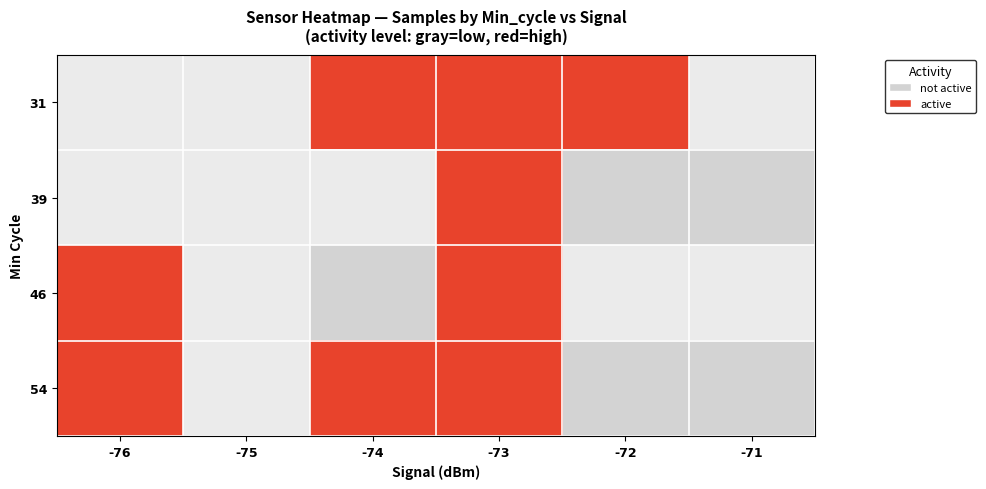

How many values in 31 are above zero?

3